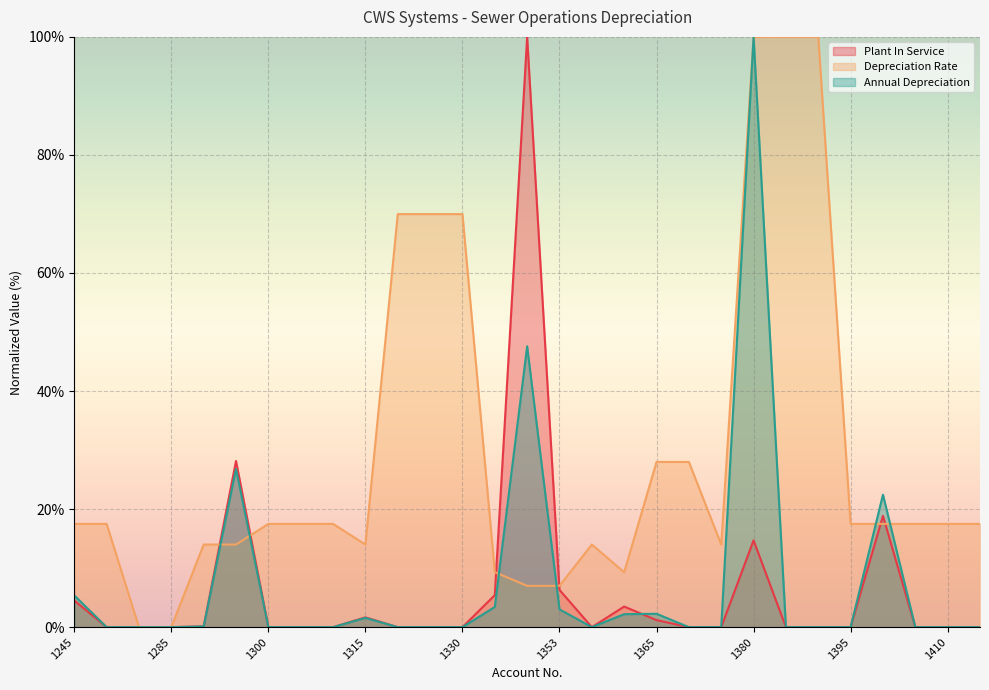

After their last crossing, which series has the higher values: Annual Depreciation or Depreciation Rate?

Depreciation Rate